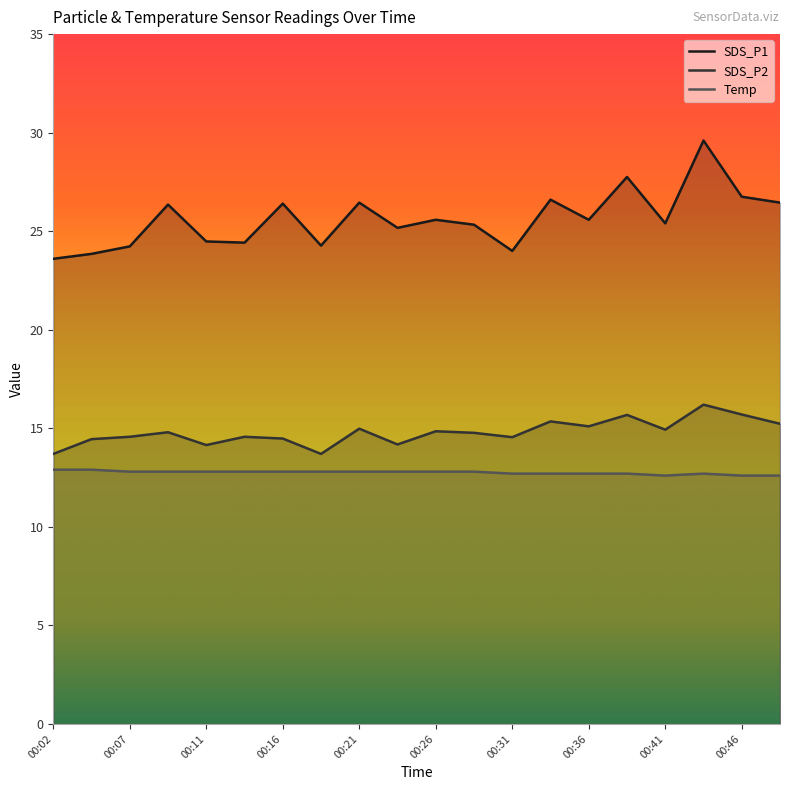

At which category does SDS_P2 reach its first local valley?

00:11